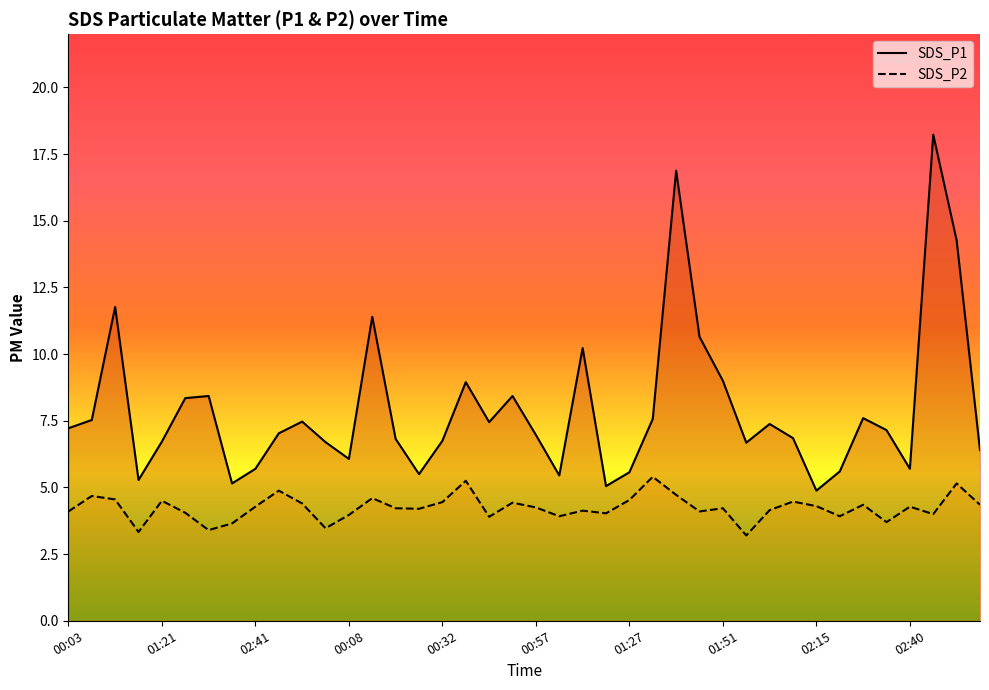

Is this an area chart (filled region under the line)?

No